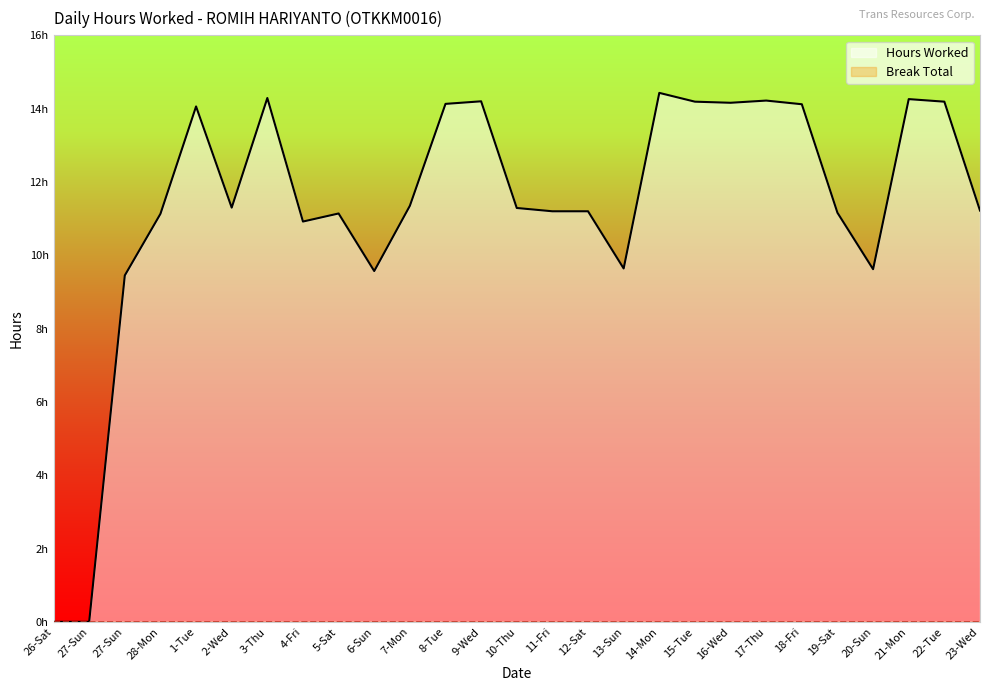

What is the change in value from 7-Mon to 22-Tue?

+2.8